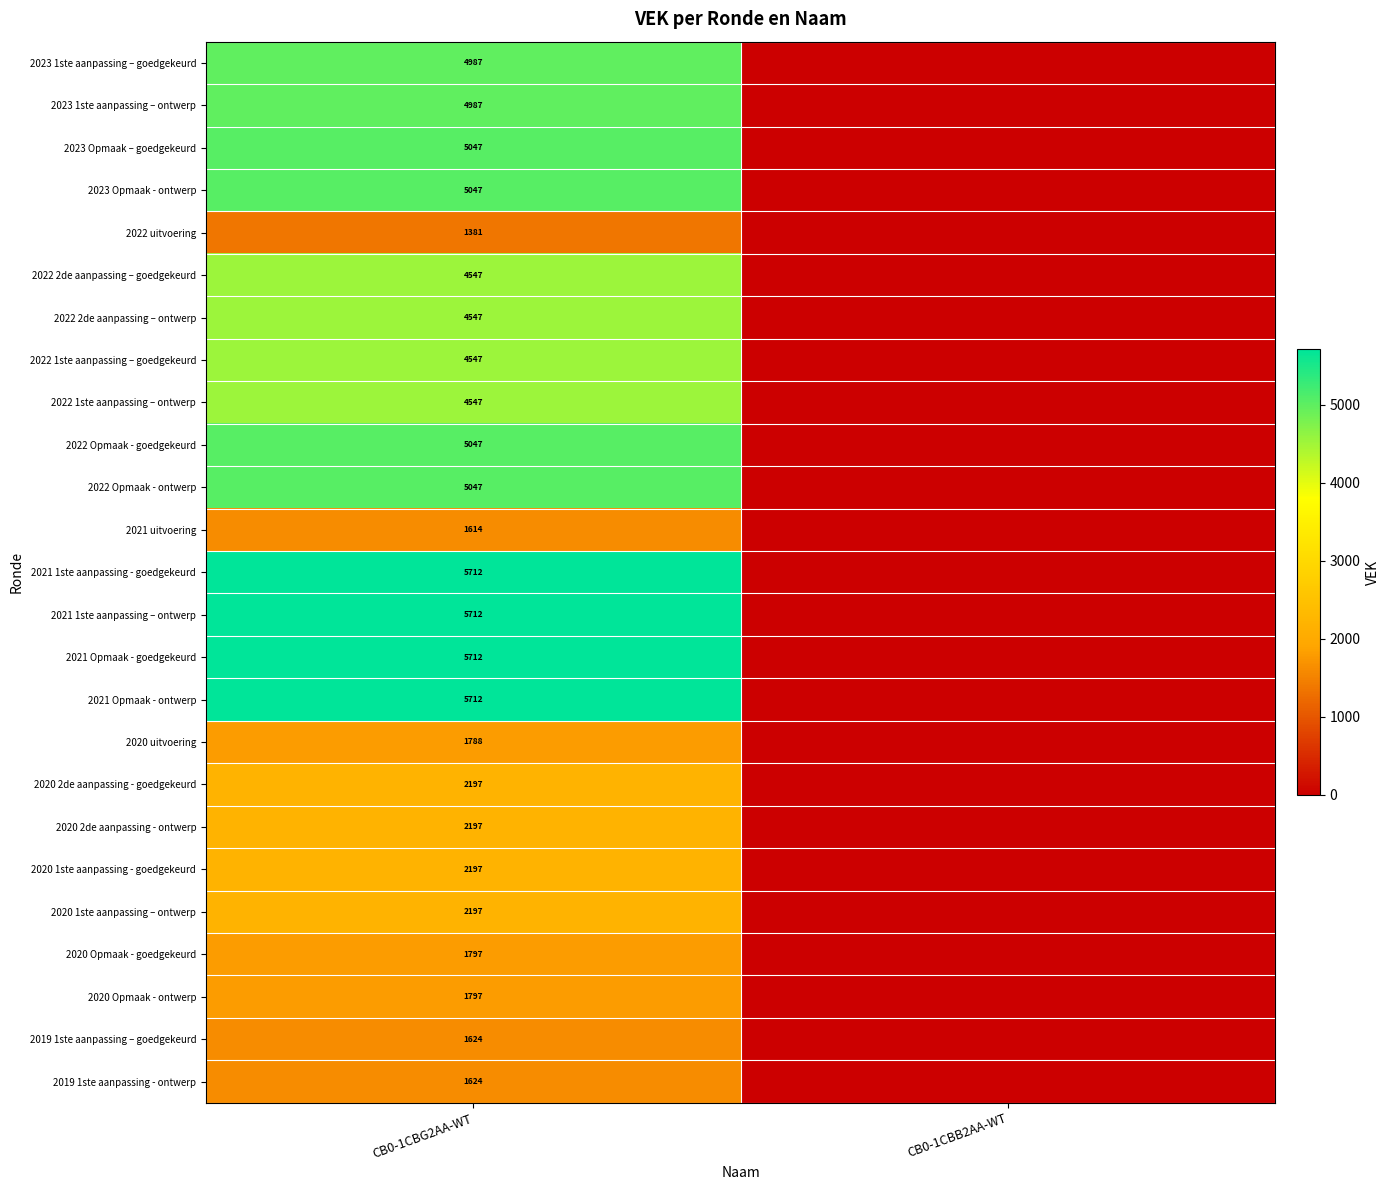

The value of 2023 Opmaak – goedgekeurd at CB0-1CBG2AA-WT is 7551. True or false?

False